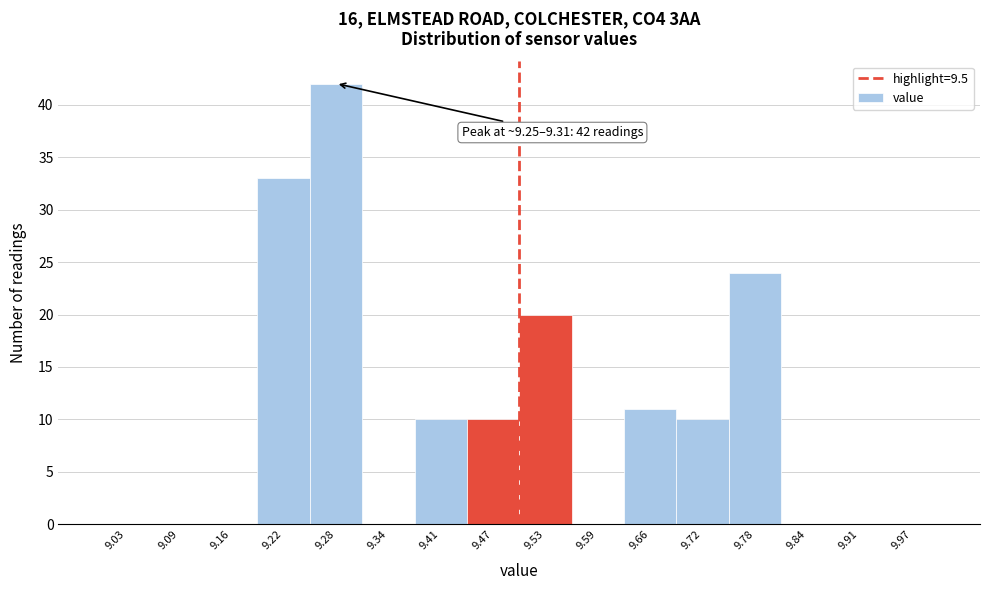

Over which range of the x-axis is the bar tallest?

9.25 to 9.31